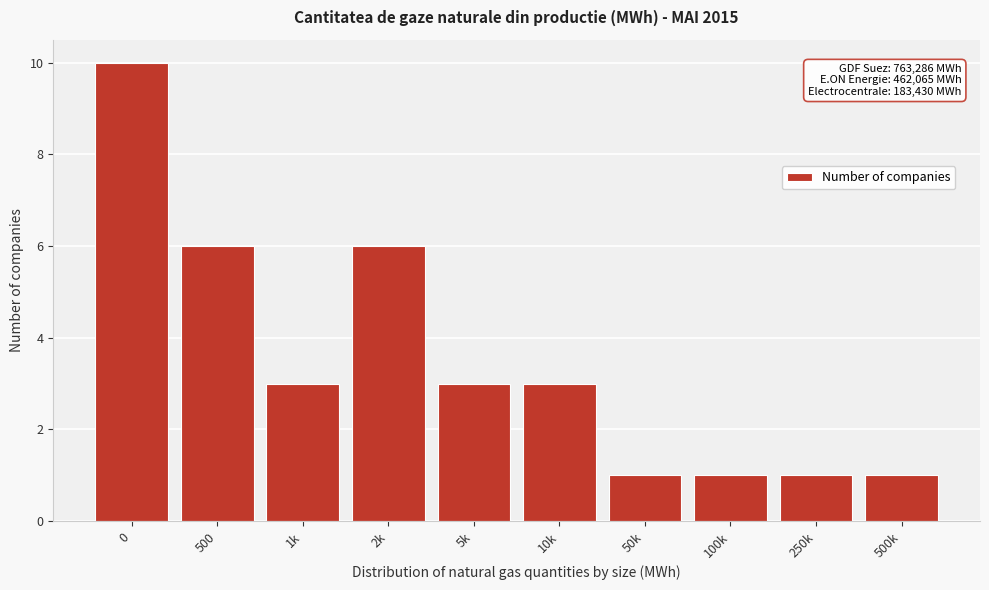

Reading right to left, transcribe all the data shown in this chart.

1	1	1	1	3	3	6	3	6	10